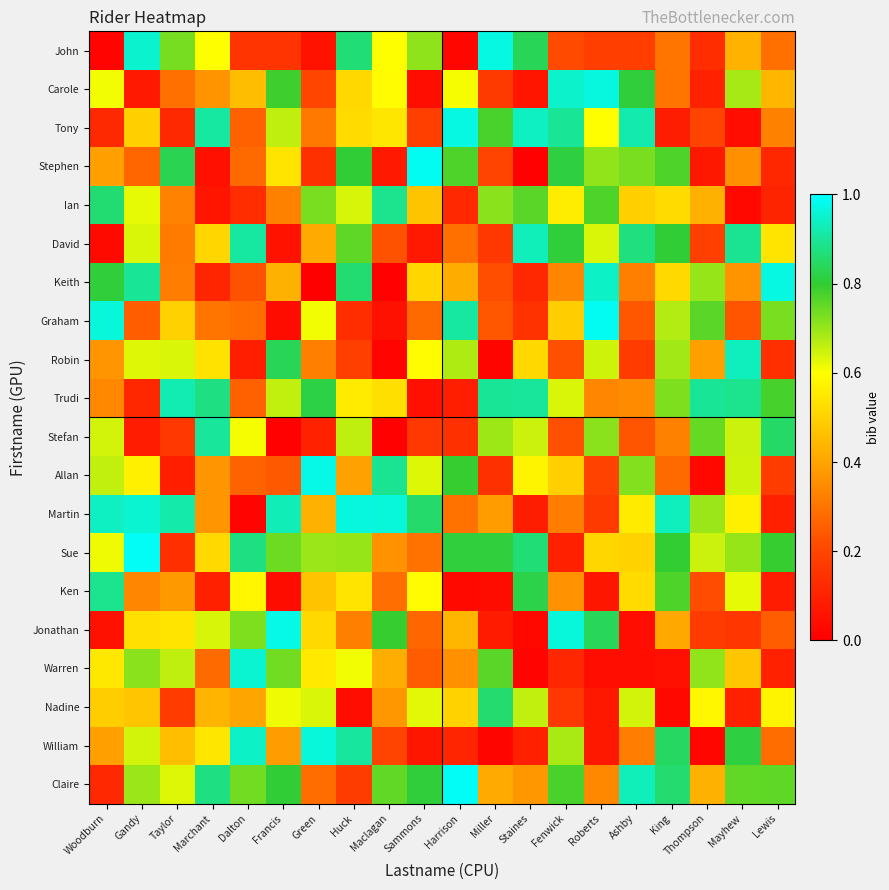

Reading right to left, what are all the values shown in this chart?

John: Lewis=0.3	Mayhew=0.4	Thompson=0.1	King=0.3	Ashby=0.2	Roberts=0.2	Fenwick=0.2	Staines=0.8	Miller=1.0	Harrison=0.0	Sammons=0.7	Maclagan=0.6	Huck=0.9	Green=0.1	Francis=0.2	Dalton=0.2	Marchant=0.6	Taylor=0.7	Gandy=1.0	Woodburn=0.0
Carole: Lewis=0.4	Mayhew=0.7	Thompson=0.1	King=0.3	Ashby=0.8	Roberts=1.0	Fenwick=0.9	Staines=0.1	Miller=0.2	Harrison=0.6	Sammons=0.0	Maclagan=0.6	Huck=0.5	Green=0.2	Francis=0.8	Dalton=0.5	Marchant=0.4	Taylor=0.3	Gandy=0.1	Woodburn=0.6
Tony: Lewis=0.3	Mayhew=0.0	Thompson=0.2	King=0.1	Ashby=0.9	Roberts=0.6	Fenwick=0.9	Staines=0.9	Miller=0.8	Harrison=1.0	Sammons=0.2	Maclagan=0.5	Huck=0.5	Green=0.3	Francis=0.7	Dalton=0.3	Marchant=0.9	Taylor=0.1	Gandy=0.5	Woodburn=0.1
Stephen: Lewis=0.1	Mayhew=0.4	Thompson=0.1	King=0.8	Ashby=0.7	Roberts=0.7	Fenwick=0.8	Staines=0.0	Miller=0.2	Harrison=0.8	Sammons=1.0	Maclagan=0.1	Huck=0.8	Green=0.1	Francis=0.5	Dalton=0.3	Marchant=0.0	Taylor=0.8	Gandy=0.3	Woodburn=0.4
Ian: Lewis=0.1	Mayhew=0.0	Thompson=0.4	King=0.5	Ashby=0.5	Roberts=0.8	Fenwick=0.6	Staines=0.8	Miller=0.7	Harrison=0.1	Sammons=0.5	Maclagan=0.9	Huck=0.6	Green=0.7	Francis=0.3	Dalton=0.1	Marchant=0.1	Taylor=0.3	Gandy=0.6	Woodburn=0.9
David: Lewis=0.5	Mayhew=0.9	Thompson=0.2	King=0.8	Ashby=0.9	Roberts=0.6	Fenwick=0.8	Staines=0.9	Miller=0.2	Harrison=0.3	Sammons=0.1	Maclagan=0.2	Huck=0.8	Green=0.4	Francis=0.1	Dalton=0.9	Marchant=0.5	Taylor=0.3	Gandy=0.6	Woodburn=0.0
Keith: Lewis=1.0	Mayhew=0.4	Thompson=0.7	King=0.5	Ashby=0.3	Roberts=0.9	Fenwick=0.3	Staines=0.1	Miller=0.2	Harrison=0.4	Sammons=0.5	Maclagan=0.0	Huck=0.9	Green=0.0	Francis=0.4	Dalton=0.2	Marchant=0.1	Taylor=0.3	Gandy=0.9	Woodburn=0.8
Graham: Lewis=0.7	Mayhew=0.2	Thompson=0.8	King=0.7	Ashby=0.2	Roberts=1.0	Fenwick=0.5	Staines=0.1	Miller=0.2	Harrison=0.9	Sammons=0.3	Maclagan=0.1	Huck=0.1	Green=0.6	Francis=0.0	Dalton=0.3	Marchant=0.3	Taylor=0.5	Gandy=0.3	Woodburn=1.0
Robin: Lewis=0.1	Mayhew=0.9	Thompson=0.4	King=0.7	Ashby=0.2	Roberts=0.6	Fenwick=0.2	Staines=0.5	Miller=0.0	Harrison=0.7	Sammons=0.6	Maclagan=0.0	Huck=0.2	Green=0.3	Francis=0.8	Dalton=0.1	Marchant=0.5	Taylor=0.6	Gandy=0.6	Woodburn=0.4
Trudi: Lewis=0.8	Mayhew=0.9	Thompson=0.9	King=0.7	Ashby=0.3	Roberts=0.3	Fenwick=0.6	Staines=0.9	Miller=0.9	Harrison=0.1	Sammons=0.0	Maclagan=0.5	Huck=0.6	Green=0.8	Francis=0.7	Dalton=0.3	Marchant=0.9	Taylor=0.9	Gandy=0.1	Woodburn=0.3
Stefan: Lewis=0.8	Mayhew=0.6	Thompson=0.7	King=0.3	Ashby=0.2	Roberts=0.7	Fenwick=0.2	Staines=0.7	Miller=0.7	Harrison=0.1	Sammons=0.2	Maclagan=0.0	Huck=0.7	Green=0.1	Francis=0.0	Dalton=0.6	Marchant=0.9	Taylor=0.2	Gandy=0.1	Woodburn=0.6
Allan: Lewis=0.2	Mayhew=0.6	Thompson=0.0	King=0.3	Ashby=0.7	Roberts=0.2	Fenwick=0.5	Staines=0.6	Miller=0.1	Harrison=0.8	Sammons=0.6	Maclagan=0.9	Huck=0.4	Green=1.0	Francis=0.2	Dalton=0.3	Marchant=0.4	Taylor=0.1	Gandy=0.6	Woodburn=0.7
Martin: Lewis=0.1	Mayhew=0.6	Thompson=0.7	King=0.9	Ashby=0.6	Roberts=0.2	Fenwick=0.3	Staines=0.1	Miller=0.4	Harrison=0.3	Sammons=0.9	Maclagan=1.0	Huck=1.0	Green=0.4	Francis=0.9	Dalton=0.0	Marchant=0.4	Taylor=0.9	Gandy=1.0	Woodburn=0.9
Sue: Lewis=0.8	Mayhew=0.7	Thompson=0.6	King=0.8	Ashby=0.5	Roberts=0.5	Fenwick=0.1	Staines=0.9	Miller=0.8	Harrison=0.8	Sammons=0.3	Maclagan=0.4	Huck=0.7	Green=0.7	Francis=0.7	Dalton=0.9	Marchant=0.5	Taylor=0.1	Gandy=1.0	Woodburn=0.6
Ken: Lewis=0.1	Mayhew=0.6	Thompson=0.2	King=0.8	Ashby=0.5	Roberts=0.1	Fenwick=0.4	Staines=0.8	Miller=0.0	Harrison=0.0	Sammons=0.6	Maclagan=0.3	Huck=0.5	Green=0.5	Francis=0.0	Dalton=0.6	Marchant=0.1	Taylor=0.4	Gandy=0.3	Woodburn=0.9
Jonathan: Lewis=0.3	Mayhew=0.2	Thompson=0.2	King=0.4	Ashby=0.0	Roberts=0.8	Fenwick=1.0	Staines=0.0	Miller=0.1	Harrison=0.4	Sammons=0.3	Maclagan=0.8	Huck=0.3	Green=0.5	Francis=1.0	Dalton=0.7	Marchant=0.6	Taylor=0.5	Gandy=0.5	Woodburn=0.1
Warren: Lewis=0.1	Mayhew=0.5	Thompson=0.7	King=0.0	Ashby=0.0	Roberts=0.0	Fenwick=0.1	Staines=0.0	Miller=0.8	Harrison=0.4	Sammons=0.2	Maclagan=0.4	Huck=0.6	Green=0.6	Francis=0.7	Dalton=1.0	Marchant=0.3	Taylor=0.7	Gandy=0.7	Woodburn=0.5
Nadine: Lewis=0.6	Mayhew=0.1	Thompson=0.6	King=0.0	Ashby=0.6	Roberts=0.1	Fenwick=0.2	Staines=0.7	Miller=0.9	Harrison=0.5	Sammons=0.6	Maclagan=0.4	Huck=0.0	Green=0.6	Francis=0.6	Dalton=0.4	Marchant=0.4	Taylor=0.2	Gandy=0.5	Woodburn=0.5
William: Lewis=0.3	Mayhew=0.8	Thompson=0.0	King=0.8	Ashby=0.3	Roberts=0.1	Fenwick=0.7	Staines=0.1	Miller=0.0	Harrison=0.1	Sammons=0.1	Maclagan=0.2	Huck=0.9	Green=1.0	Francis=0.4	Dalton=0.9	Marchant=0.5	Taylor=0.5	Gandy=0.6	Woodburn=0.4
Claire: Lewis=0.8	Mayhew=0.8	Thompson=0.4	King=0.9	Ashby=0.9	Roberts=0.3	Fenwick=0.8	Staines=0.4	Miller=0.4	Harrison=1.0	Sammons=0.8	Maclagan=0.8	Huck=0.2	Green=0.3	Francis=0.8	Dalton=0.7	Marchant=0.9	Taylor=0.6	Gandy=0.7	Woodburn=0.1